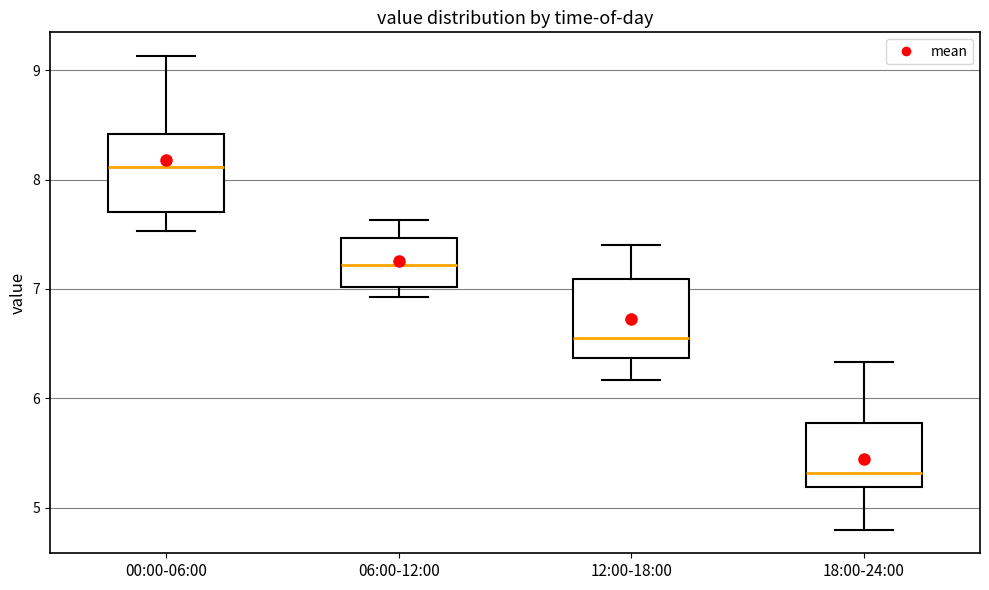

Which box's median line is the lowest?

18:00-24:00